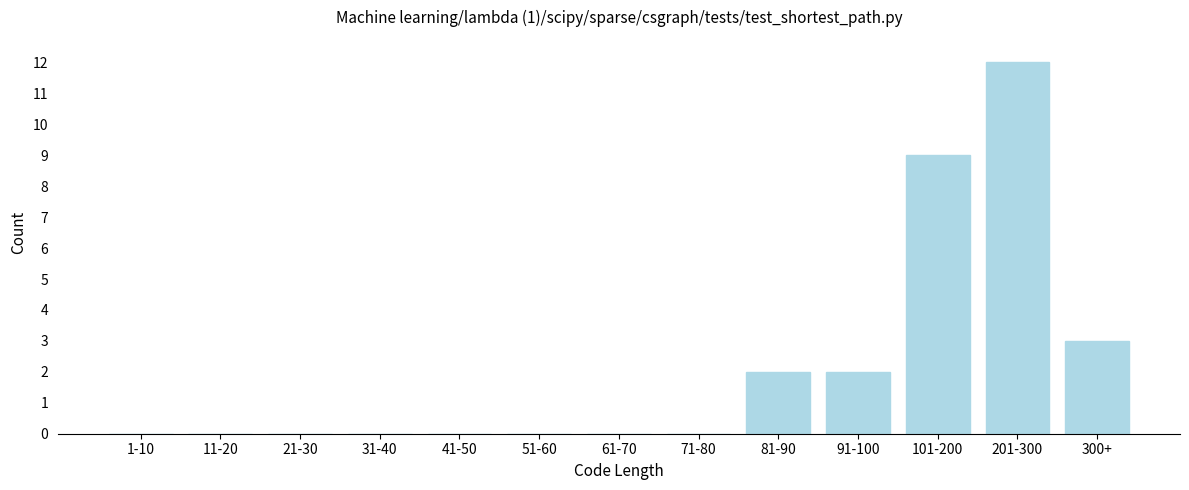

Reading left to right, extract all data points from this chart.

1-10=0	11-20=0	21-30=0	31-40=0	41-50=0	51-60=0	61-70=0	71-80=0	81-90=2	91-100=2	101-200=9	201-300=12	300+=3